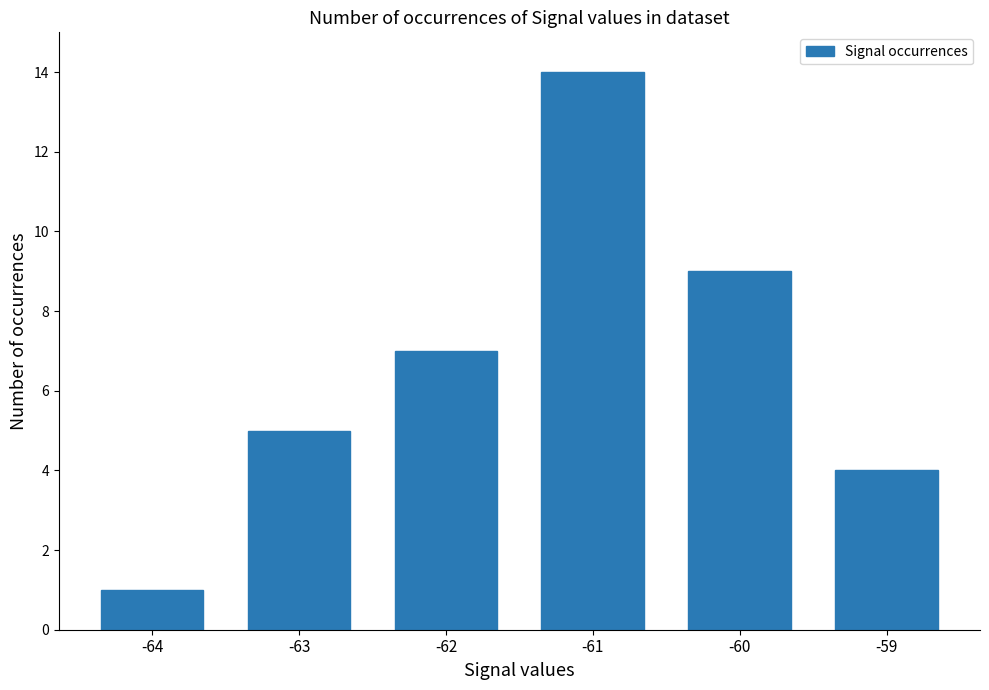

Rank the categories by value from highest to lowest.

-61, -60, -62, -63, -59, -64